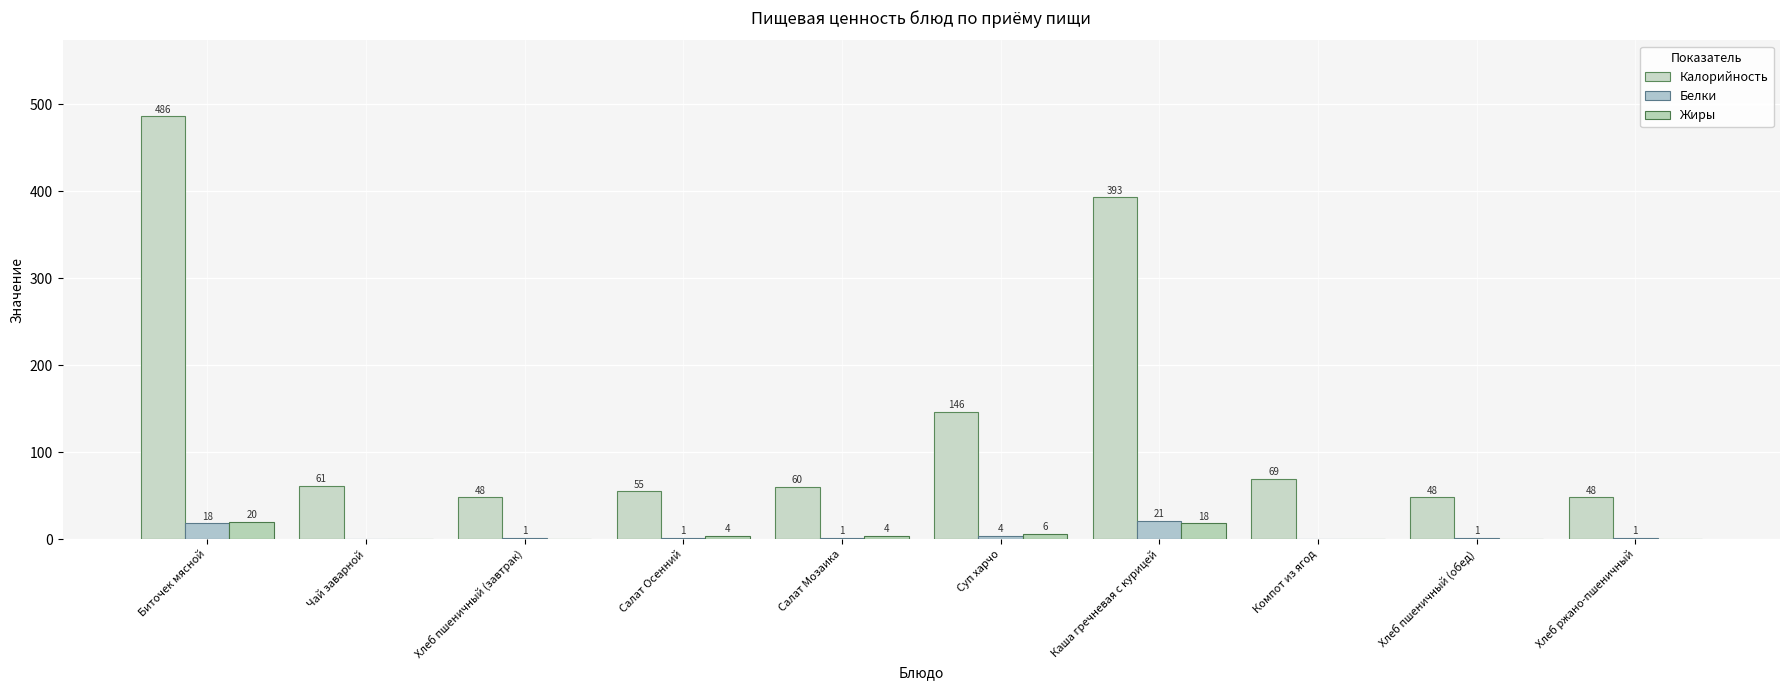

What is the difference between the maximum and minimum values in the Жиры series?

20